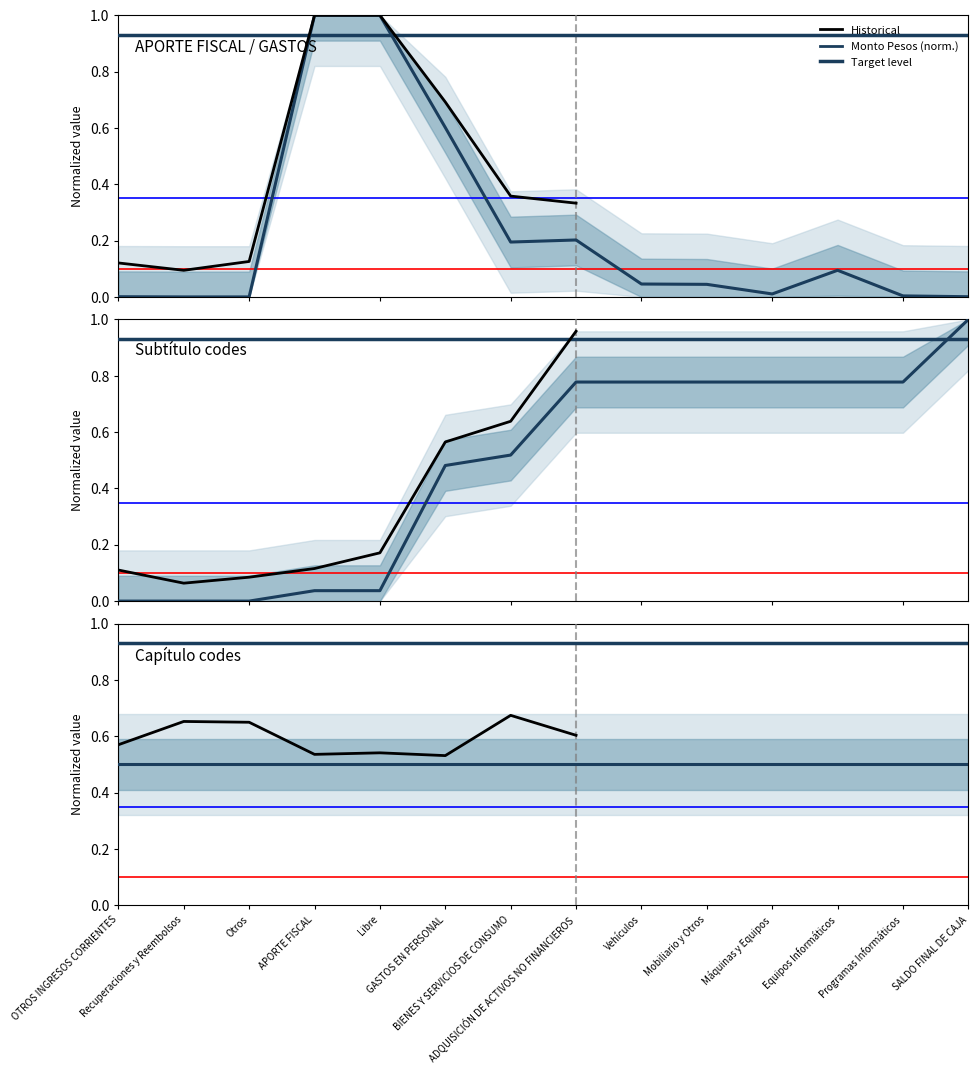

What is the value of the Monto Pesos point at the 12th from the left?

0.1